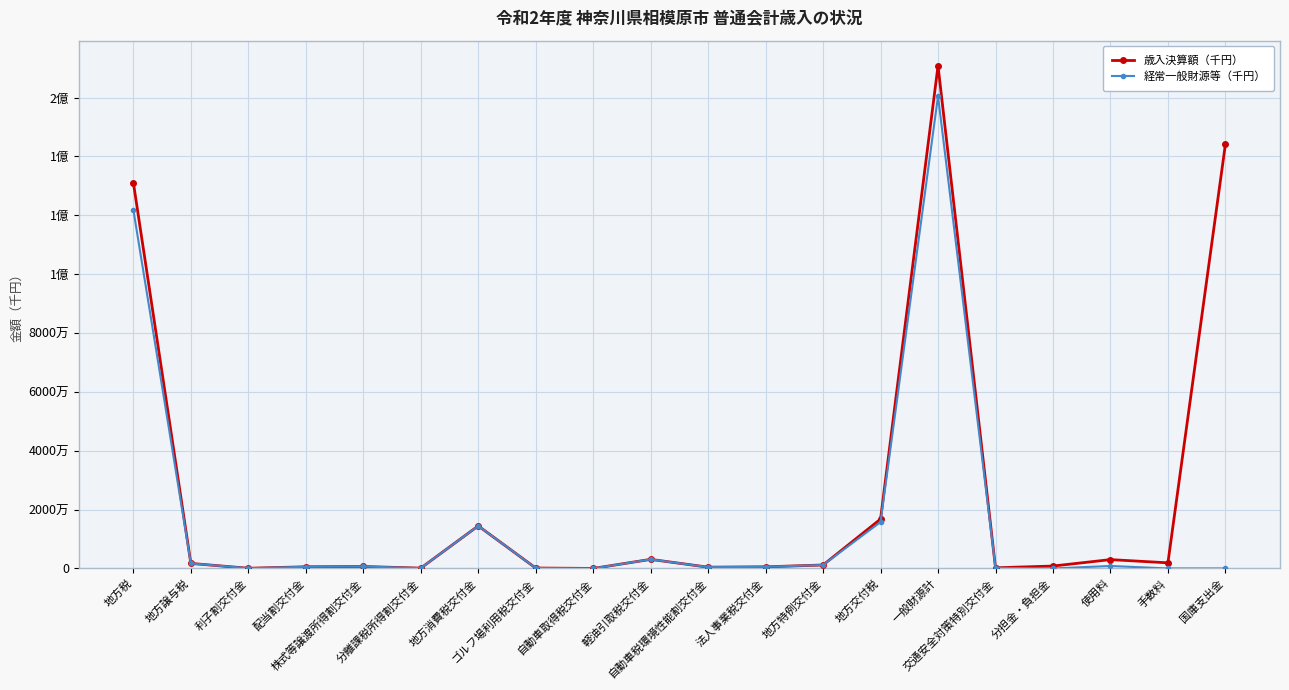

Is this an area chart (filled region under the line)?

No